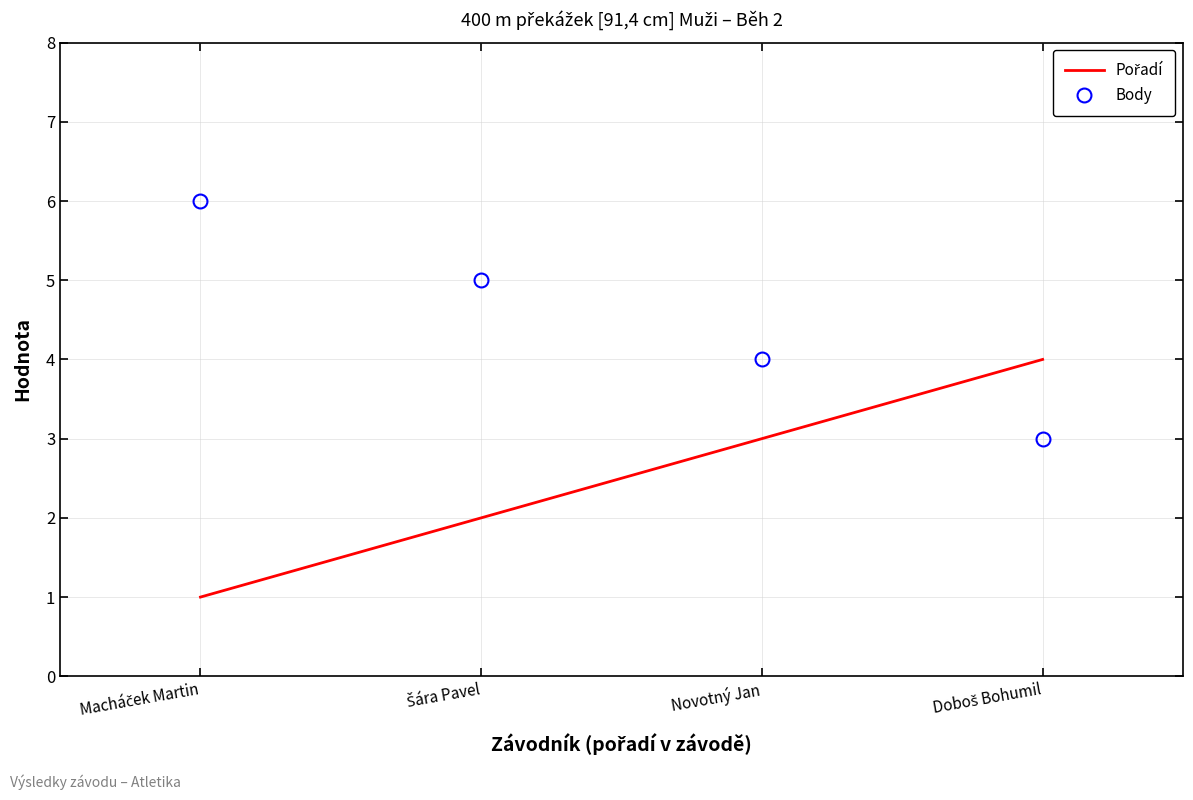

What is the sum of all Body values?

18